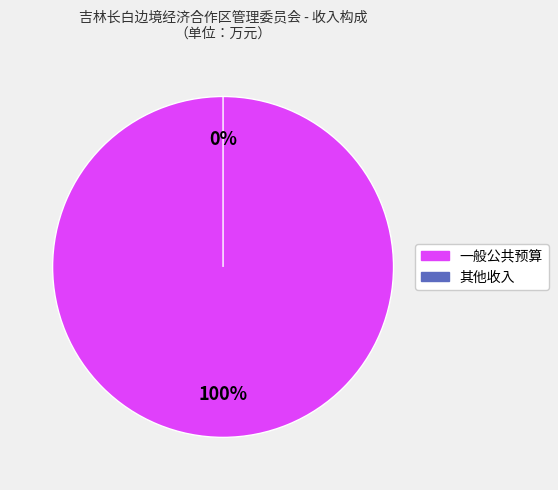

Does 一般公共预算 represent more than half of the total?

Yes